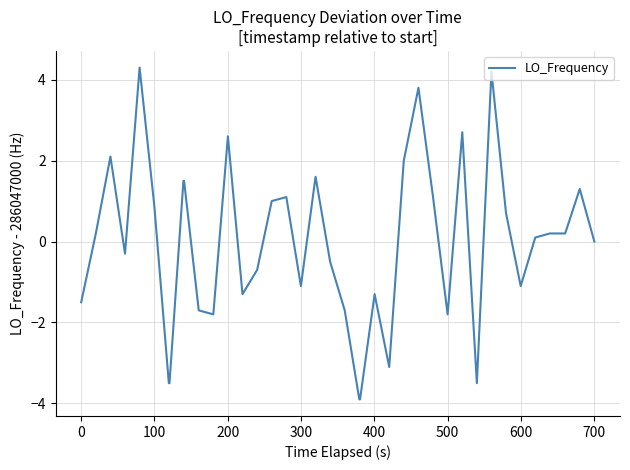

How many series are shown in this chart?

1